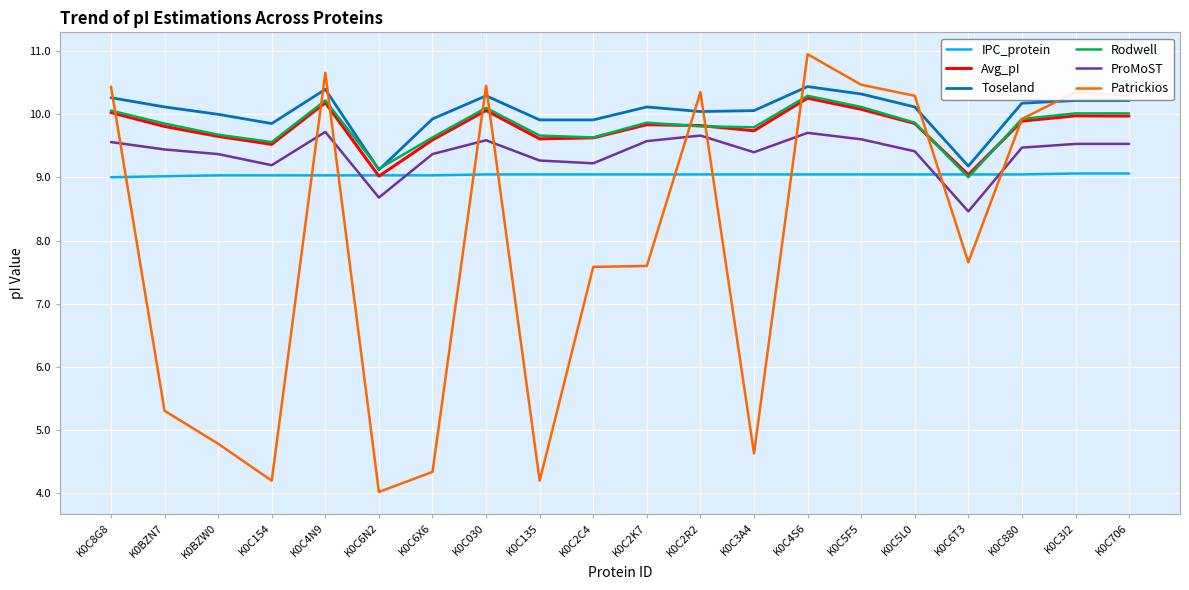

Which series has the largest total across all categories?

Toseland